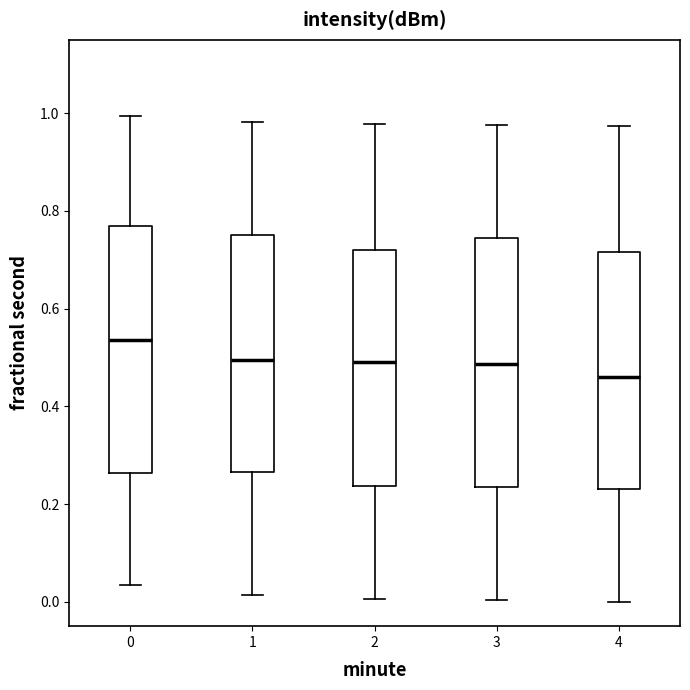

Reading left to right, transcribe this box plot: for each box, give where its median line is, the range the box spans, and where its two whiskers end, as read against the y-axis. The values are not printed on the chart, so give them approximately, as read against the axis.

0: median 0.54, box 0.26 to 0.76, whiskers 0.04 to 1.00
1: median 0.50, box 0.26 to 0.76, whiskers 0.02 to 0.98
2: median 0.50, box 0.24 to 0.72, whiskers 0.00 to 0.98
3: median 0.48, box 0.24 to 0.74, whiskers 0.00 to 0.98
4: median 0.46, box 0.24 to 0.72, whiskers 0.00 to 0.98